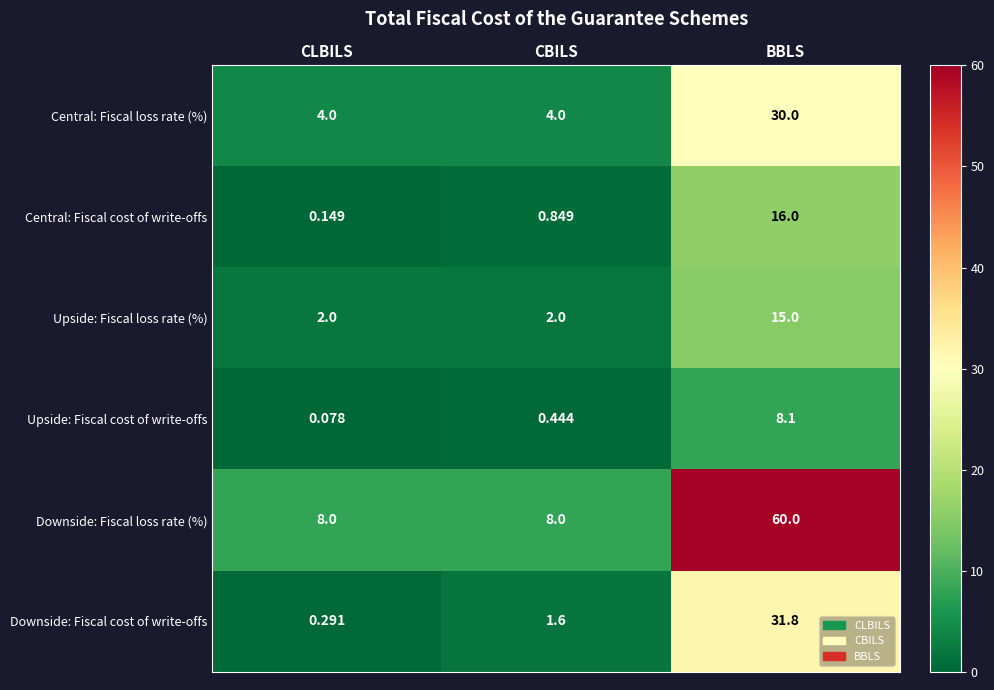

Rank the series by their maximum value, from highest to lowest.

Downside: Fiscal loss rate (%), Downside: Fiscal cost of write-offs, Central: Fiscal loss rate (%), Central: Fiscal cost of write-offs, Upside: Fiscal loss rate (%), Upside: Fiscal cost of write-offs